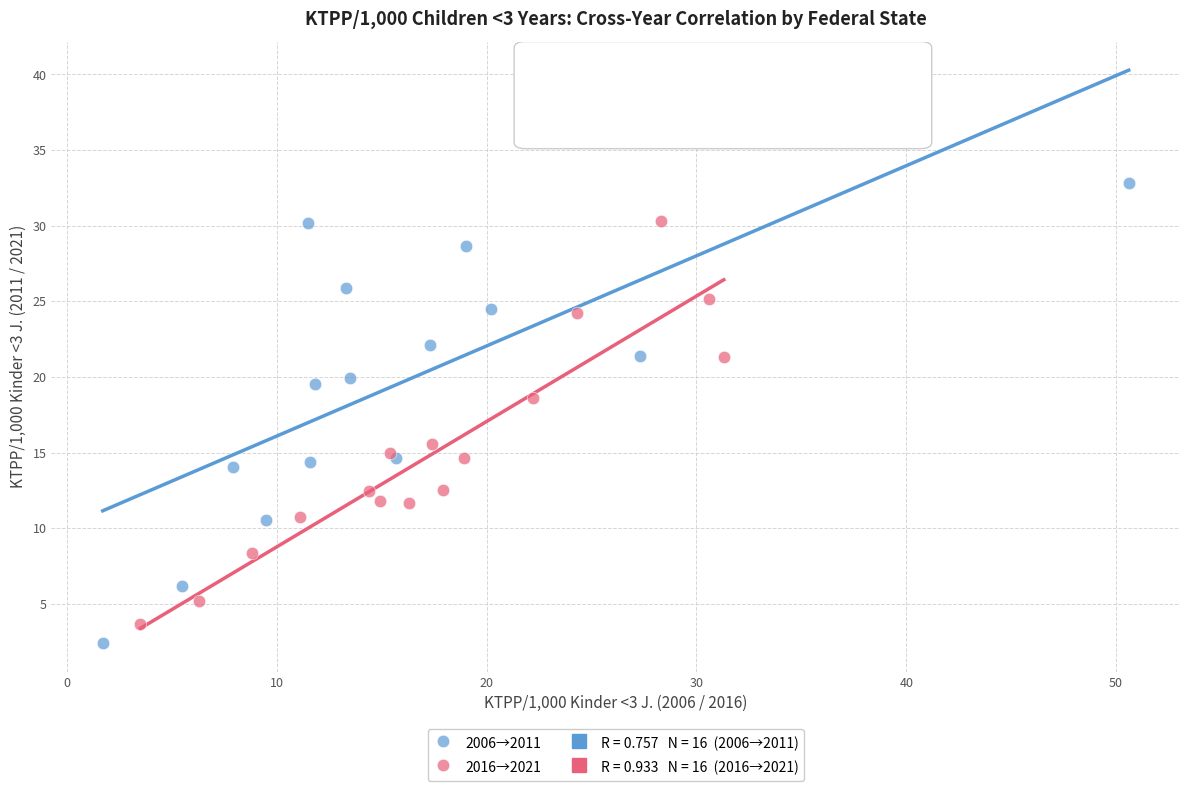

Which series reaches the maximum Y coordinate?

2006→2011